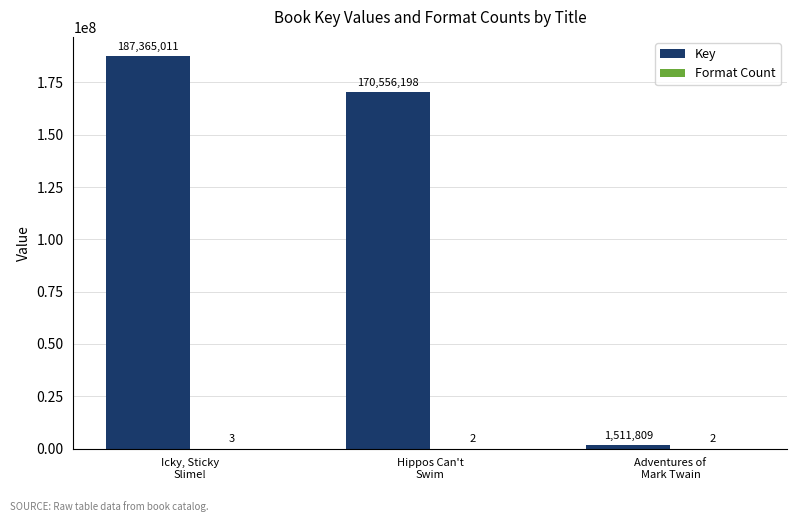

Which series has the largest total across all categories?

Key